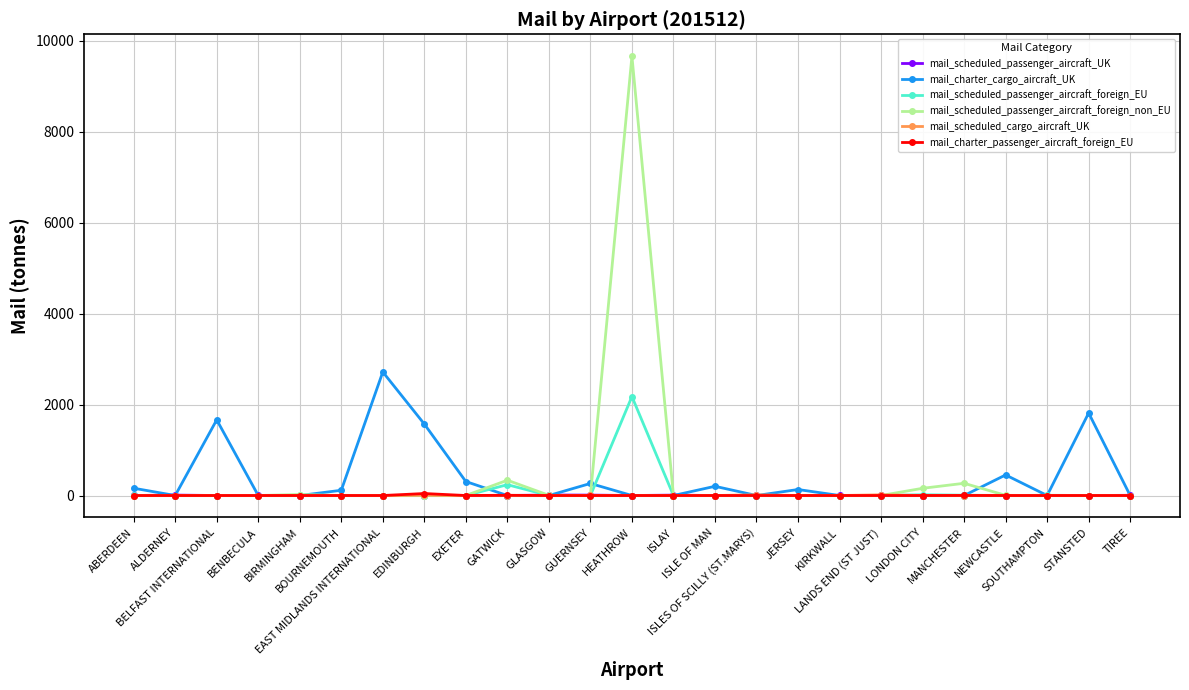

What is the label of the 18th point from the left?

KIRKWALL